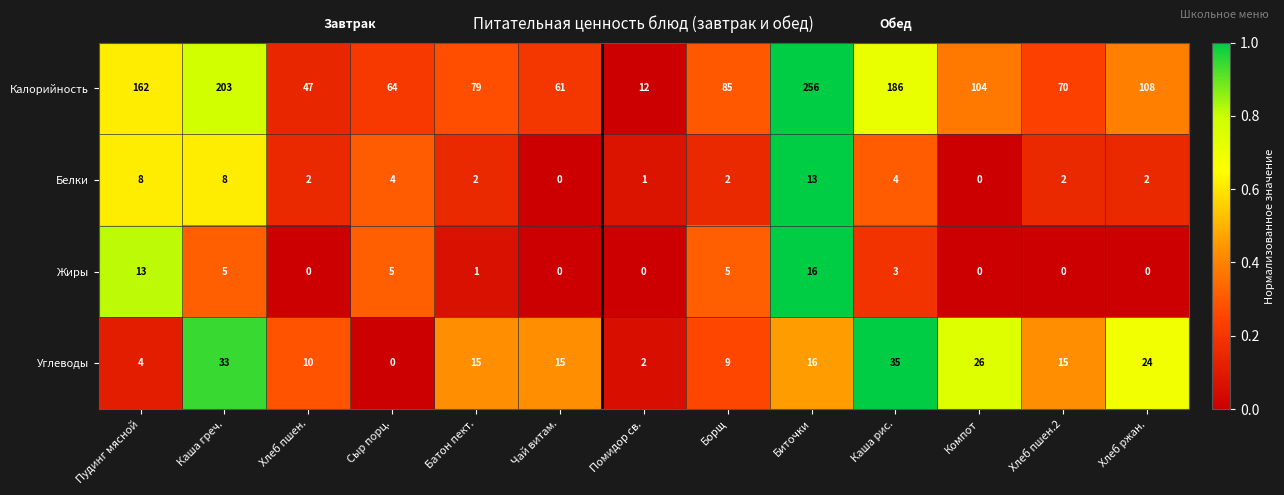

How many series are shown in this chart?

4